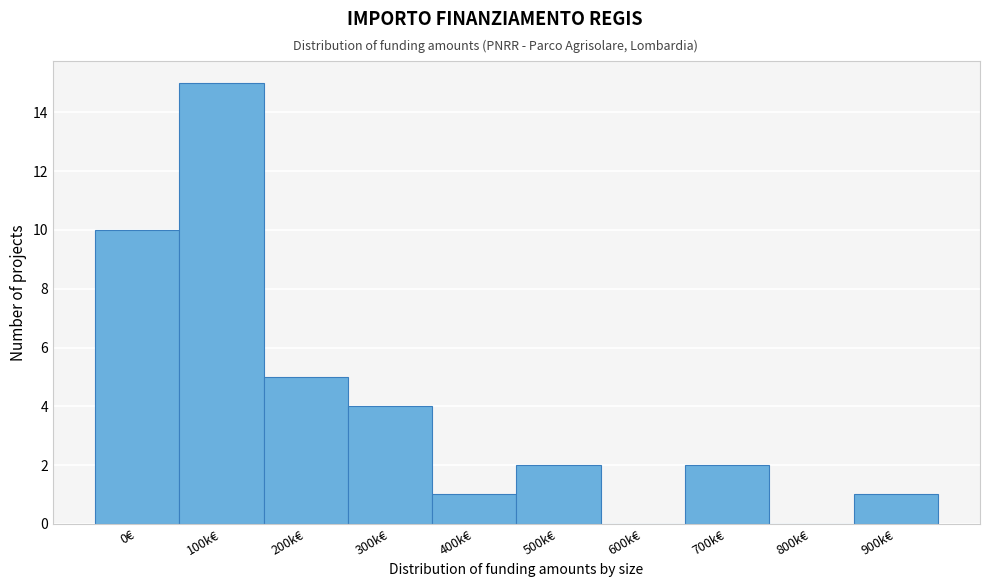

Reading left to right, extract all data points from this chart.

0€=10	100k€=15	200k€=5	300k€=4	400k€=1	500k€=2	600k€=0	700k€=2	800k€=0	900k€=1